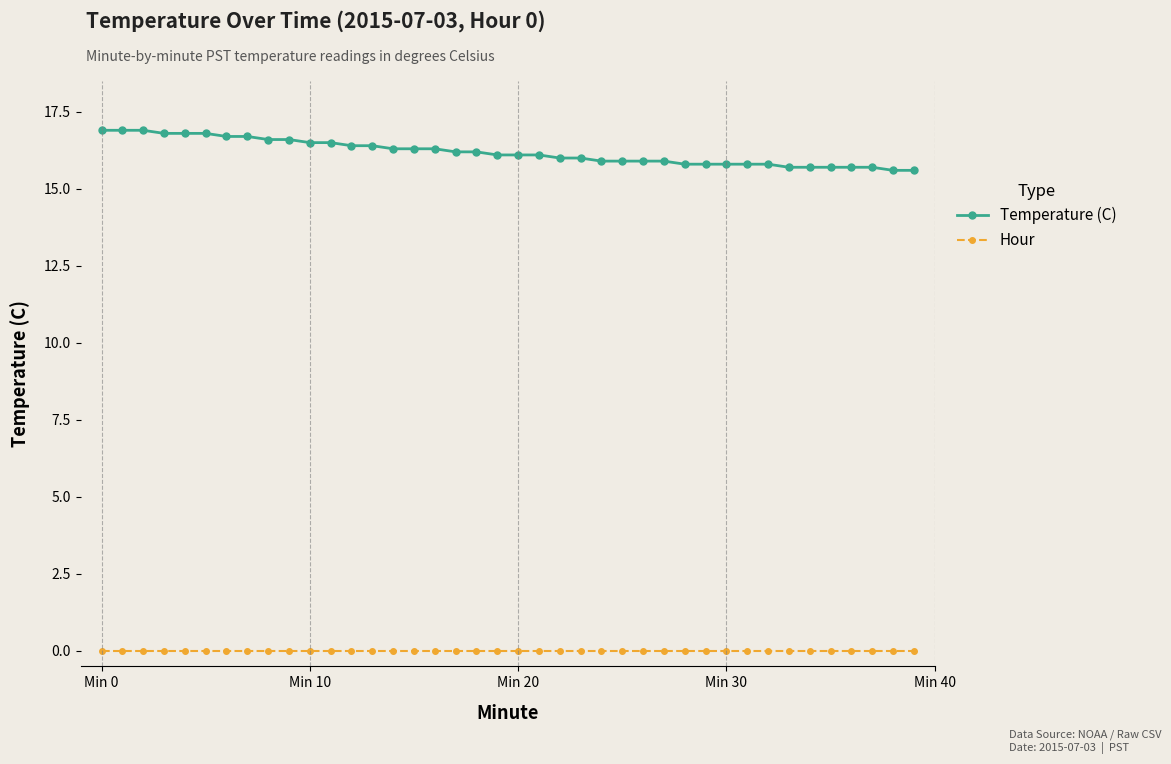

List the series in order of their overall mean, lowest first.

Hour, Temperature (C)